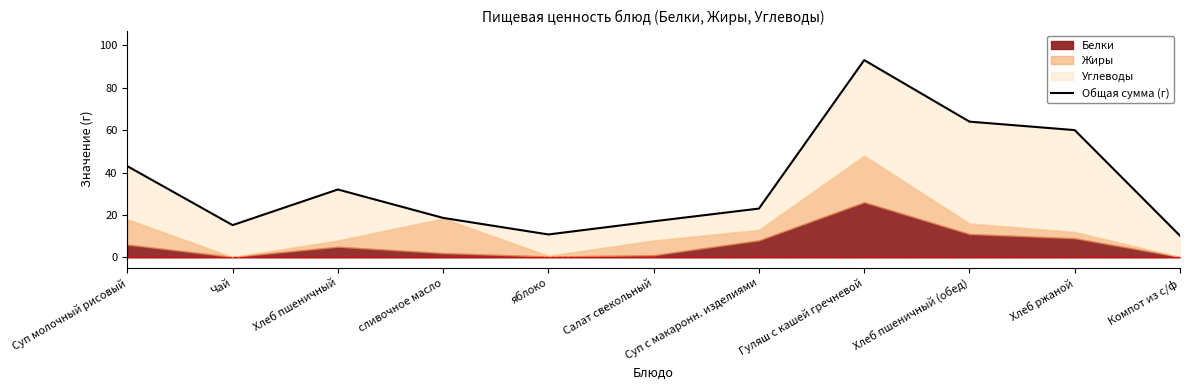

What is the minimum value shown in the chart?

10.2